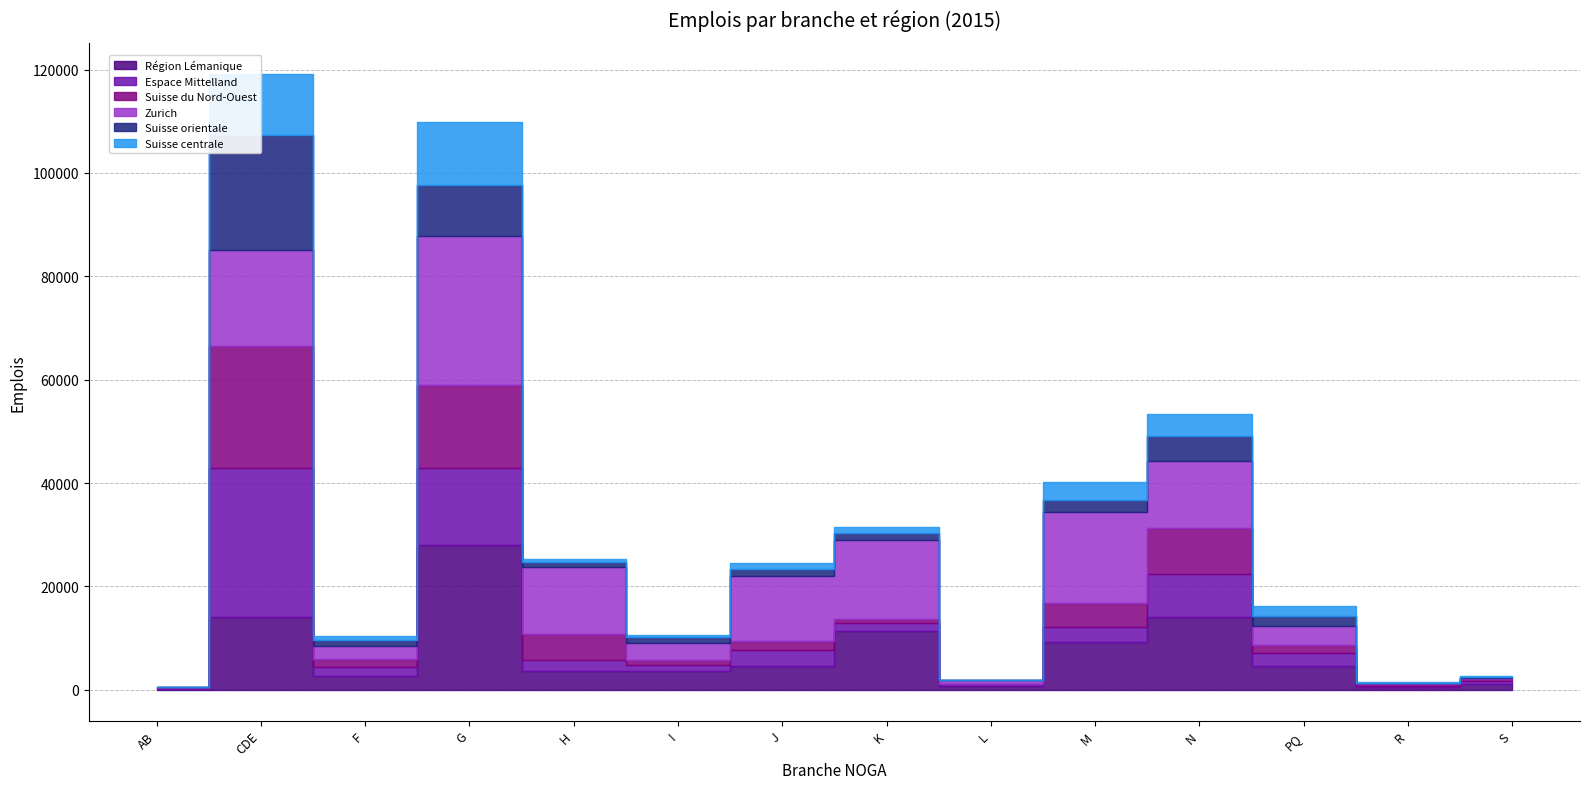

The value of Suisse centrale at N is 6740. True or false?

False